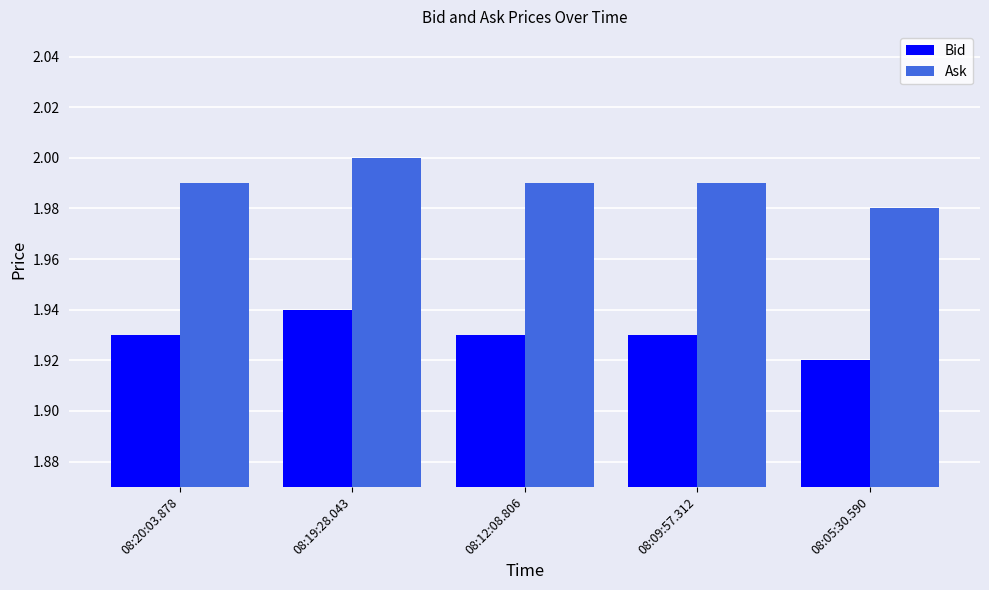

Are the bars horizontal?

No